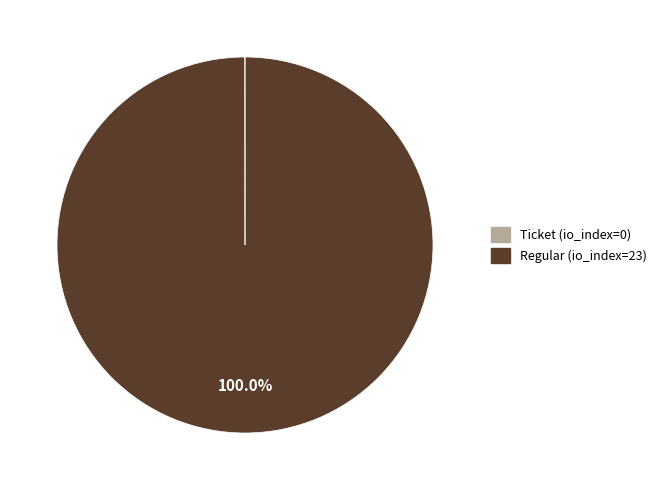

Does Regular represent more than half of the total?

Yes